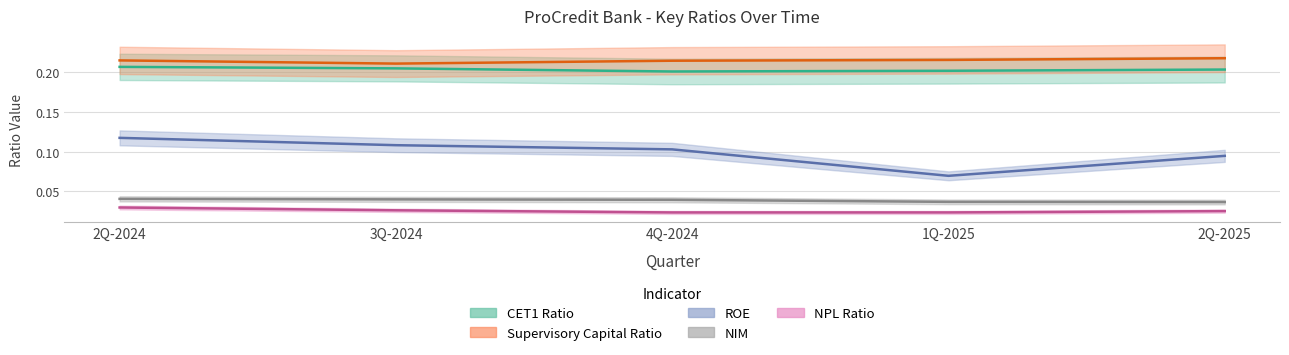

True or false: CET1 Ratio and ROE cross at least once.

False